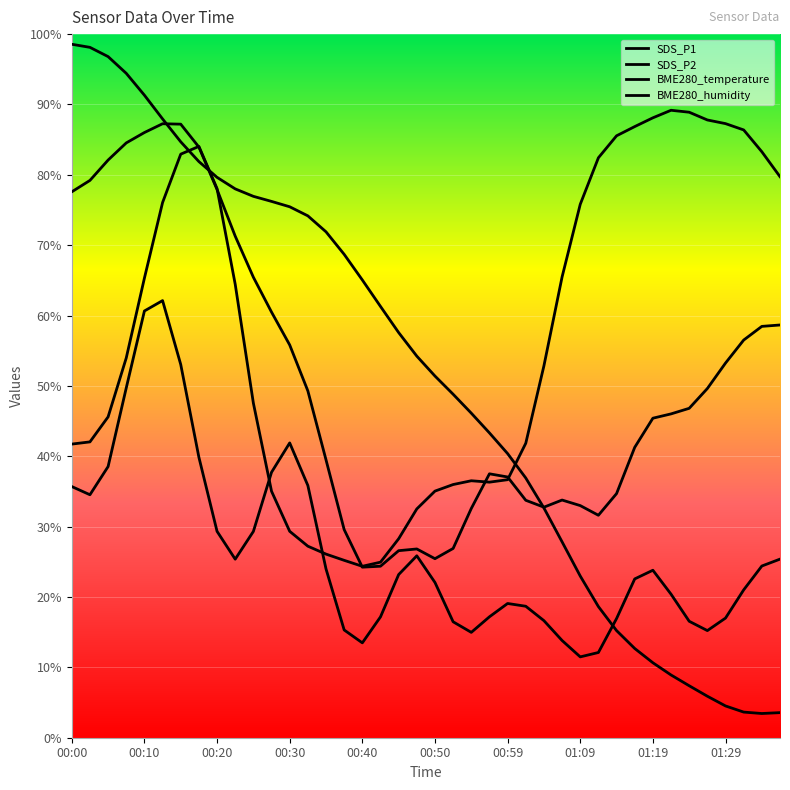

How many lines are shown in the chart?

4